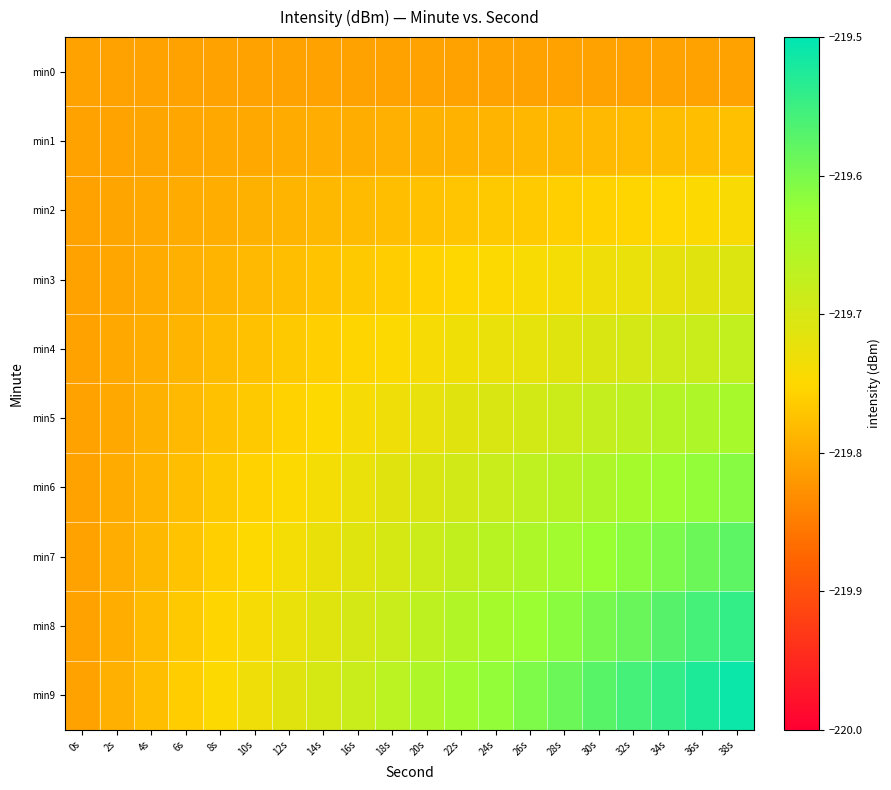

At which category is the sum across all series the highest?

38s